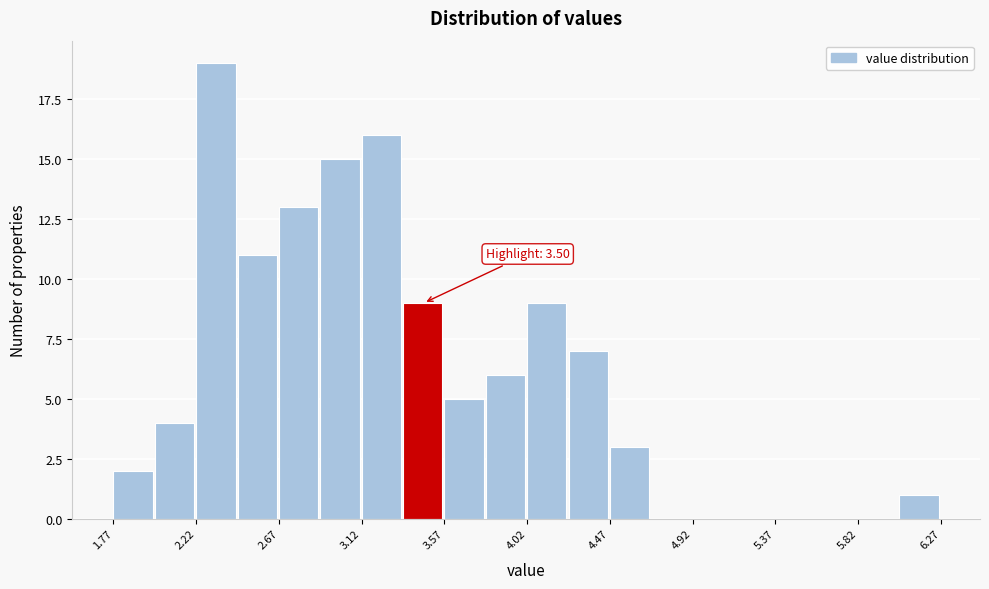

Which range on the x-axis has the tallest bar?

2.220 to 2.445